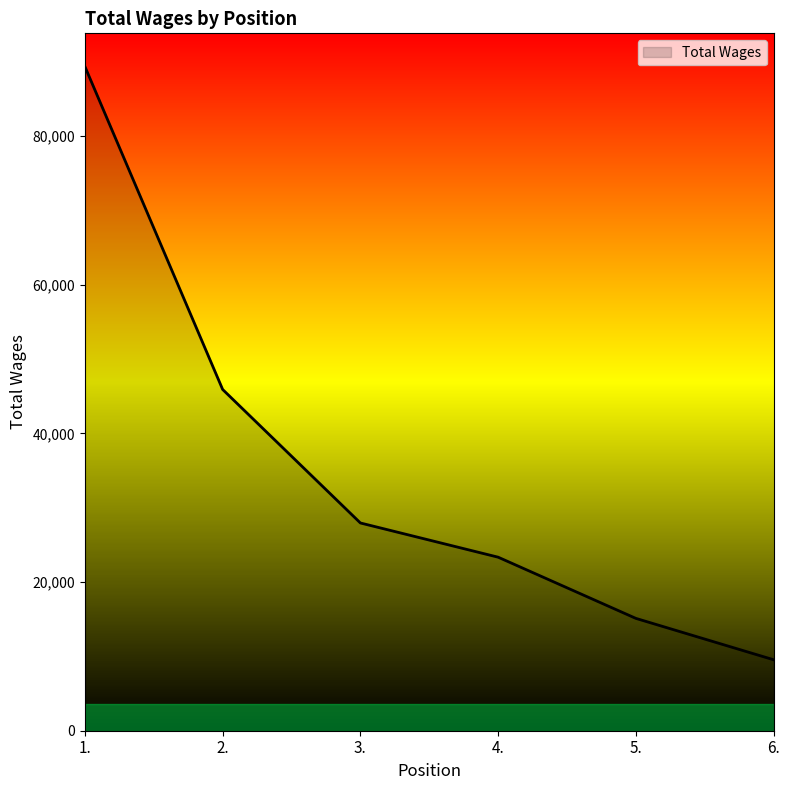

At which label is the value closest to 49458?

2.